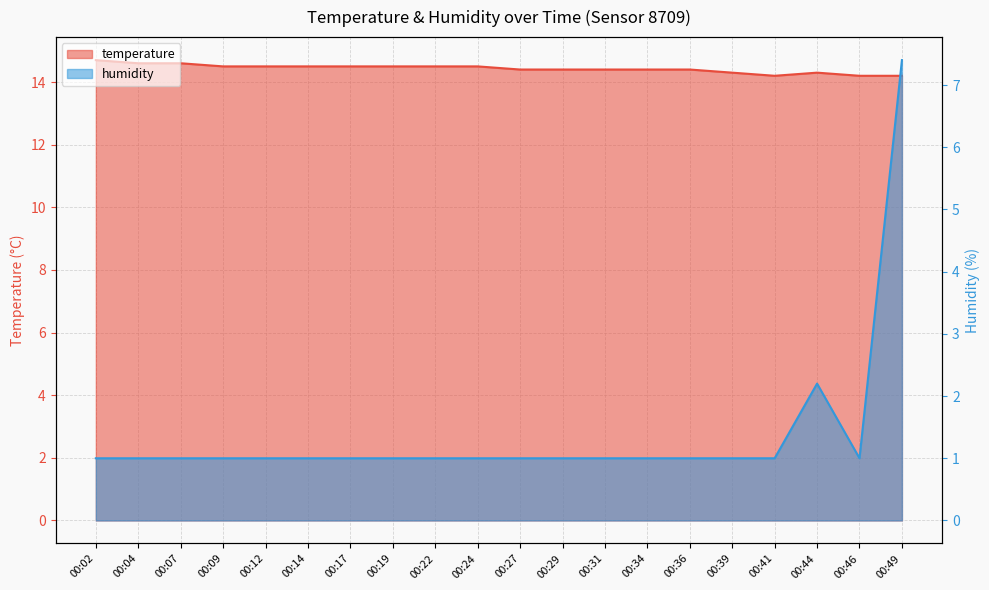

What is the difference between the highest and lowest values at 00:12?

13.5